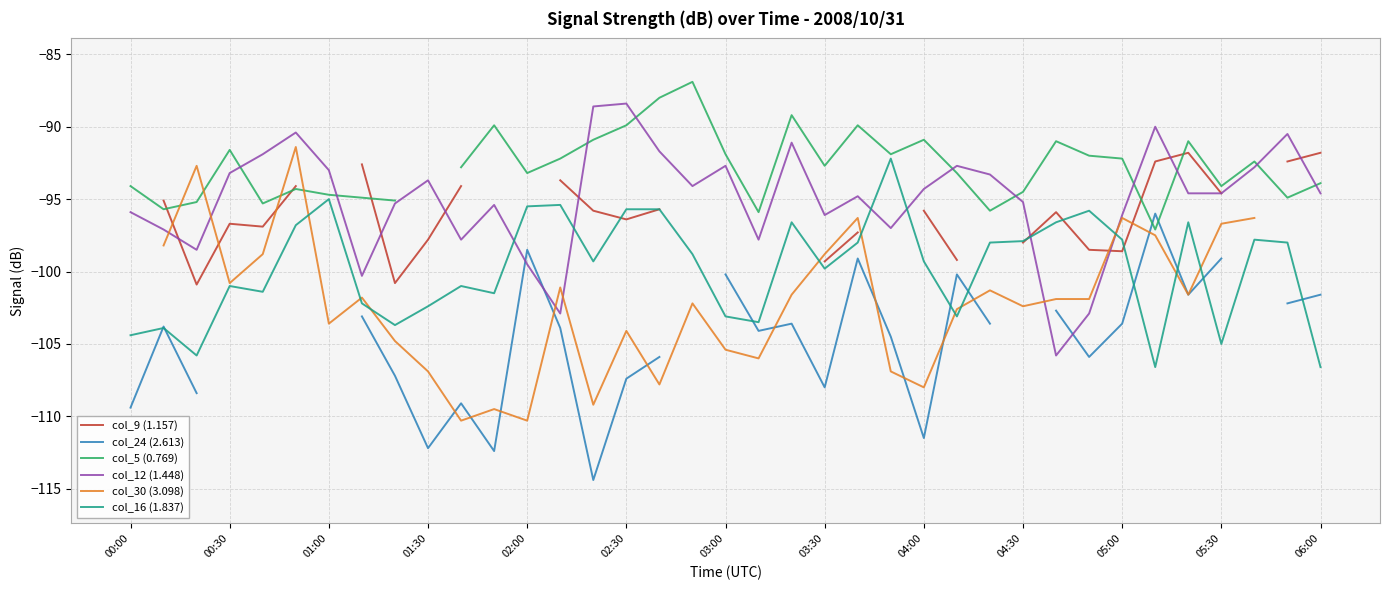

How many intersections are there between col_16 (1.837) and col_12 (1.448)?

6